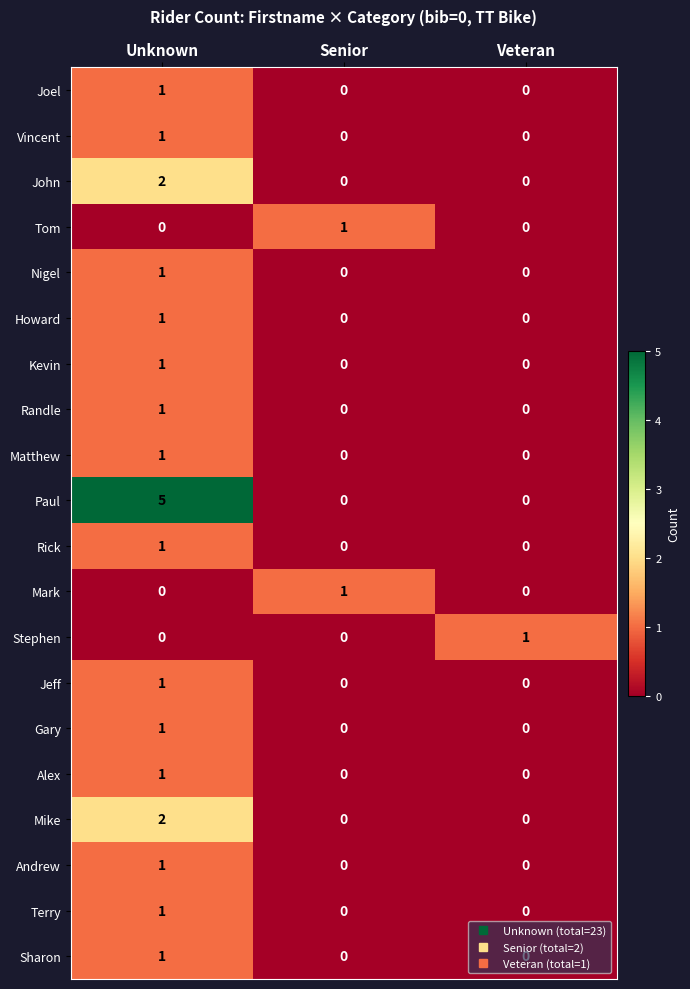

What is the total value across all series at Unknown?

23